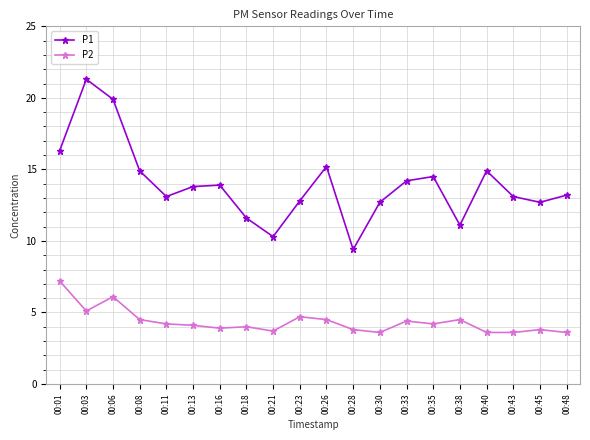

True or false: P2 has a value of 9.8 at 00:06.

False